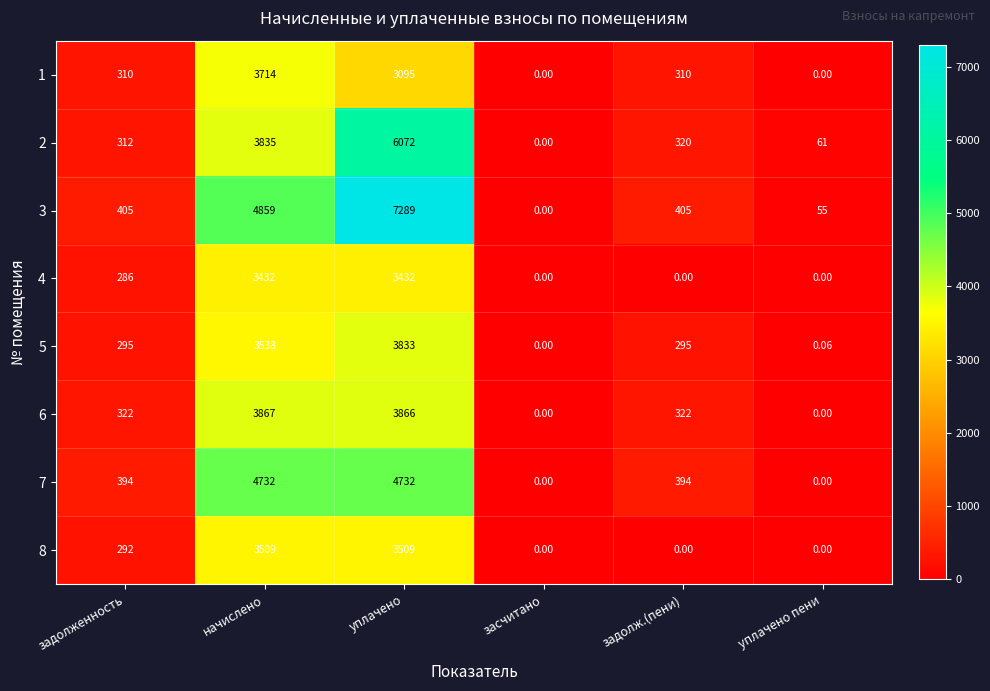

What is the spread (max minus min) of values at уплачено?

4194.0